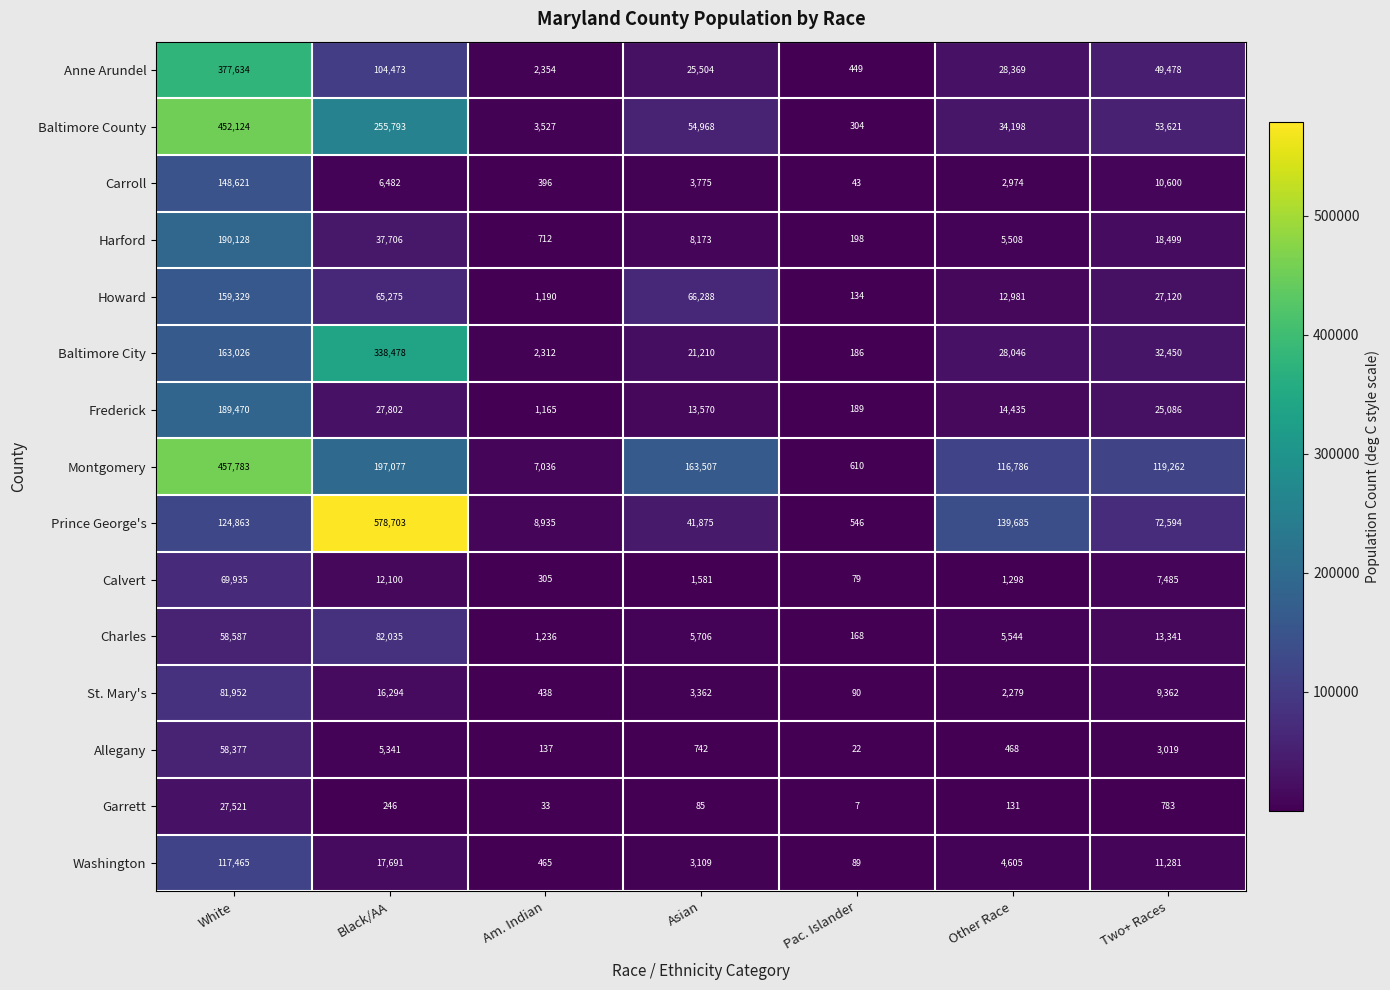

Rank the series at Two+ Races from lowest to highest value.

Garrett, Allegany, Calvert, St. Mary's, Carroll, Washington, Charles, Harford, Frederick, Howard, Baltimore City, Anne Arundel, Baltimore County, Prince George's, Montgomery